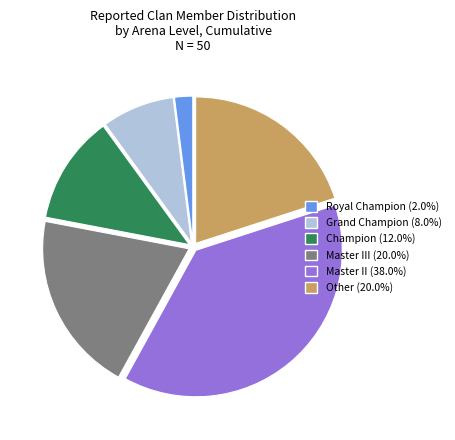

Does any single category account for the majority?

No